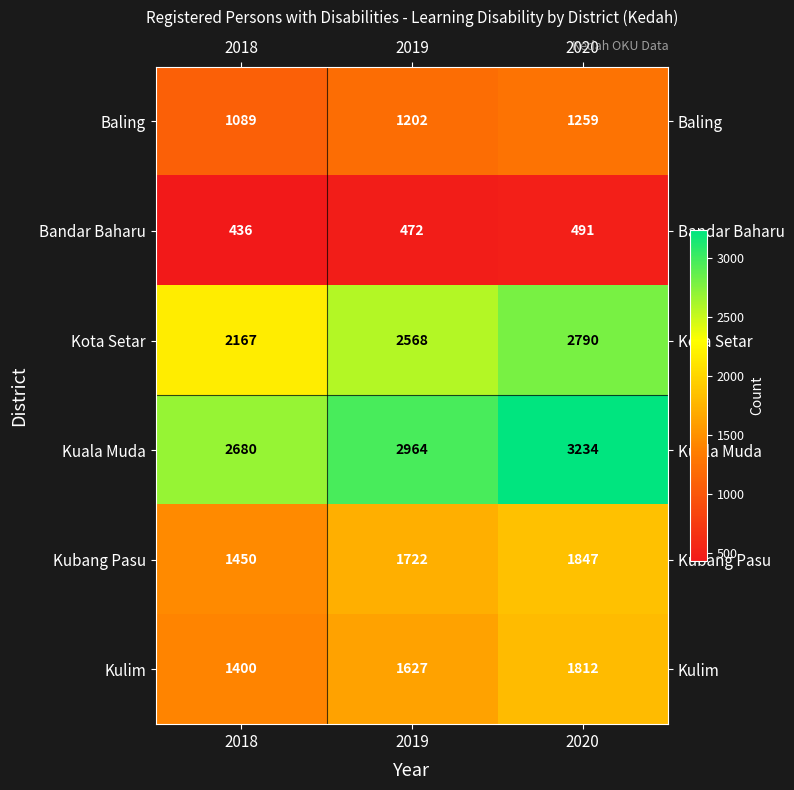

What is the greatest value displayed?

3234